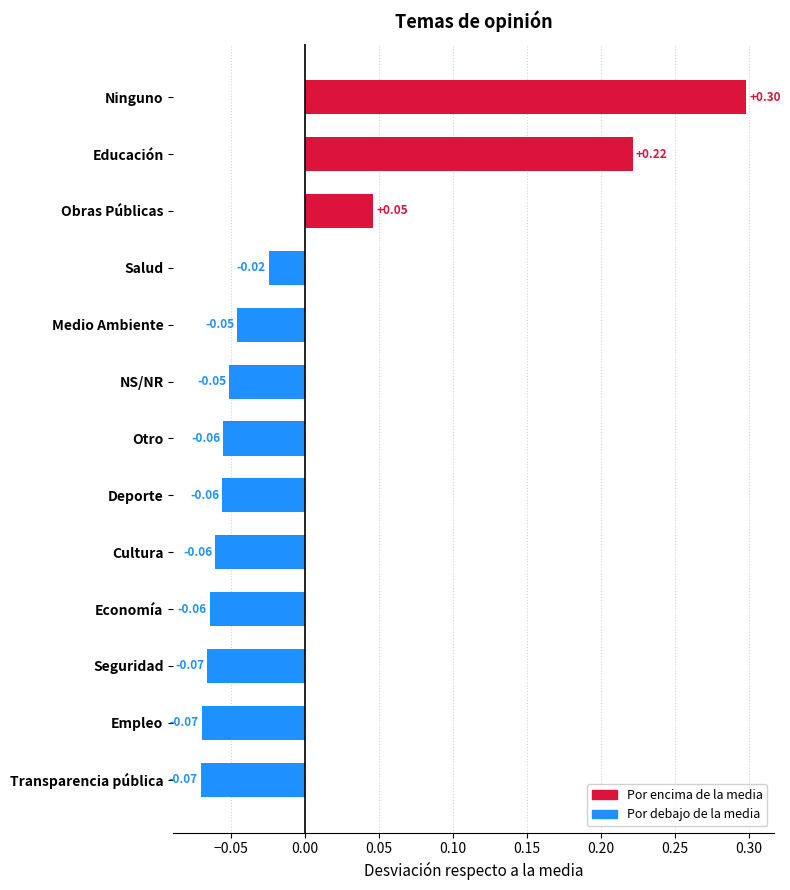

At which label is the value closest to 0?

Salud